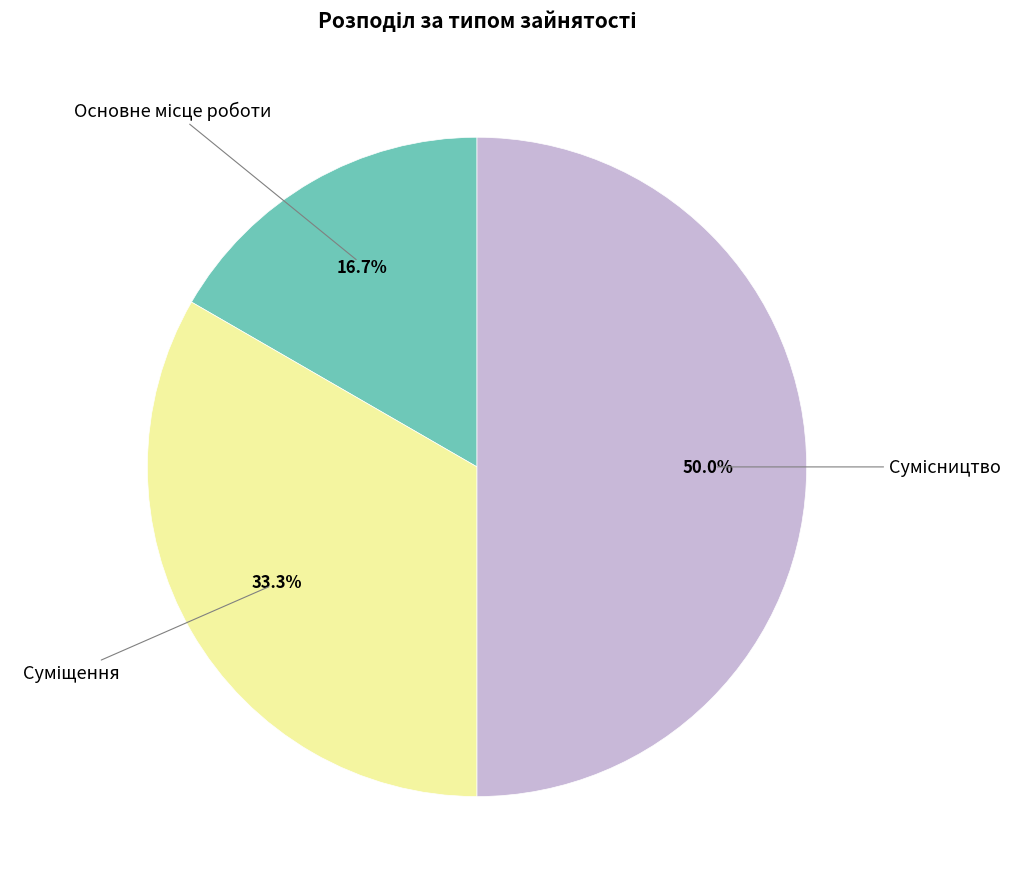

How many slices are in this pie chart?

3